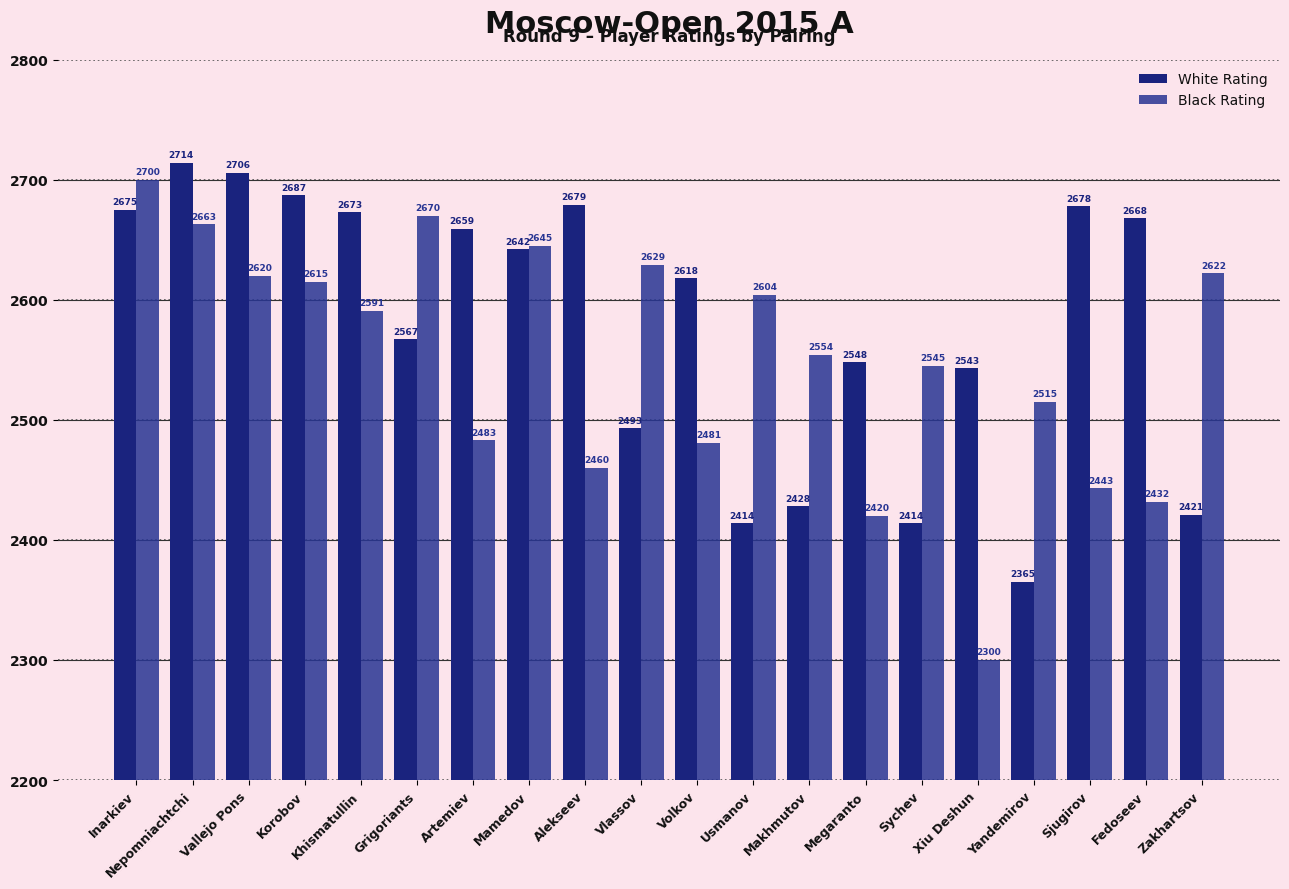

What is the difference between the highest and lowest values at Nepomniachtchi?

51